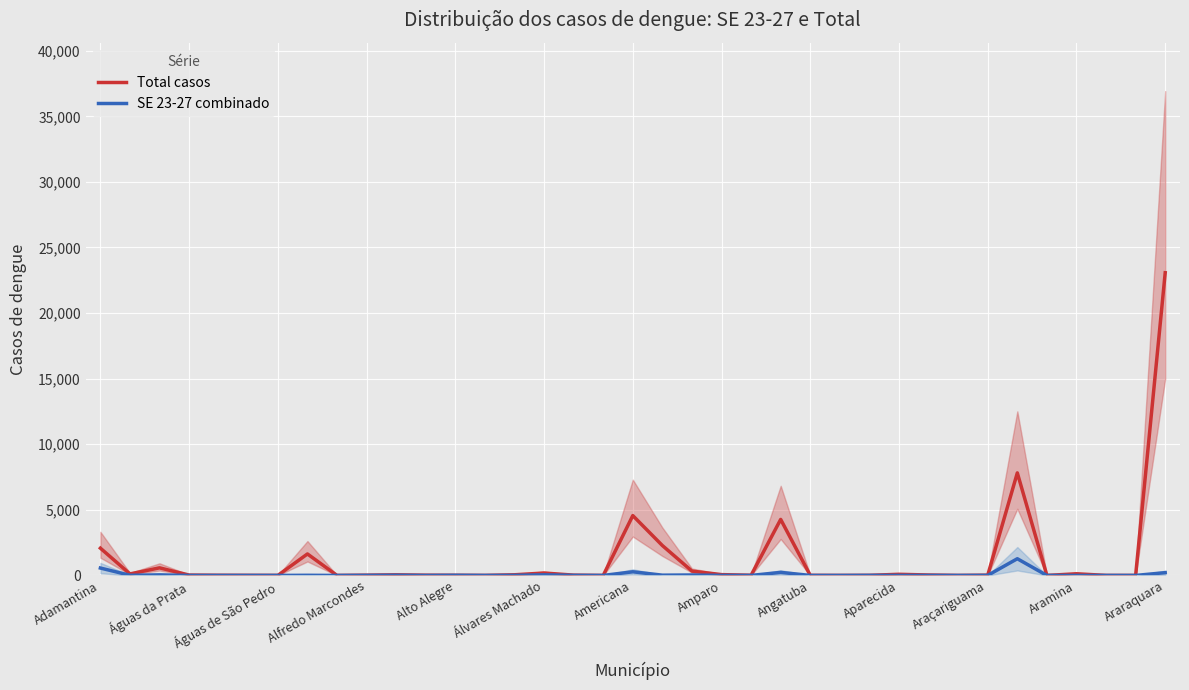

How many lines are shown in the chart?

2